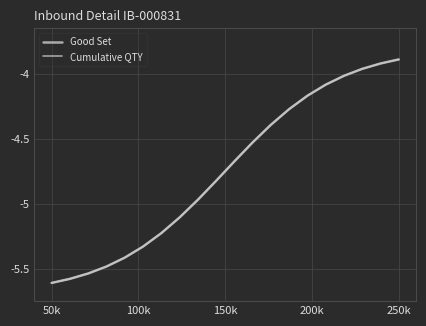

True or false: Good Set and Cumulative QTY intersect in this chart.

False